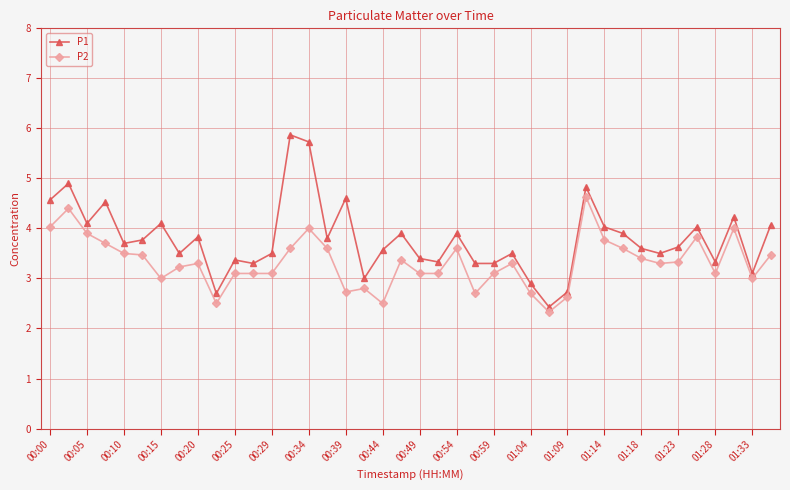

Which series has the largest range (max minus min)?

P1